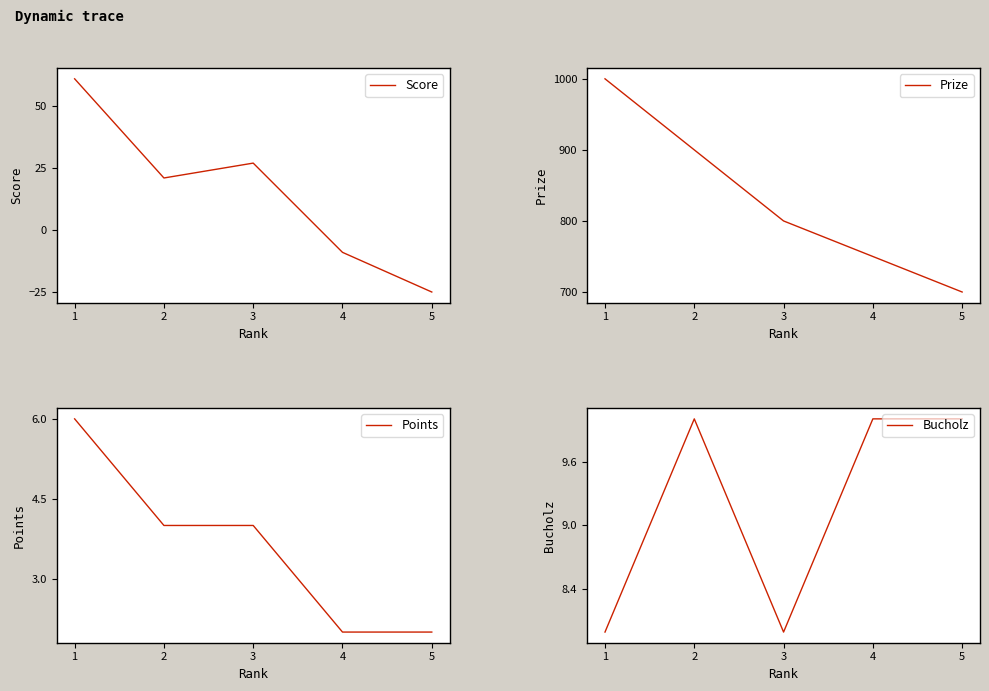

What is the difference between the maximum and second lowest values in the Points series?

4